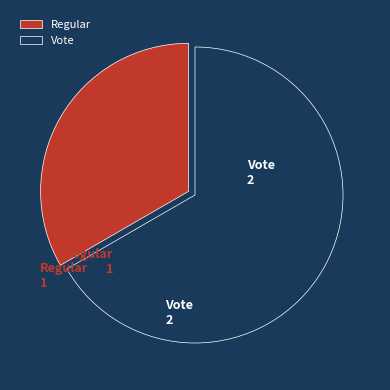

What is the smallest slice in the pie chart?

Regular